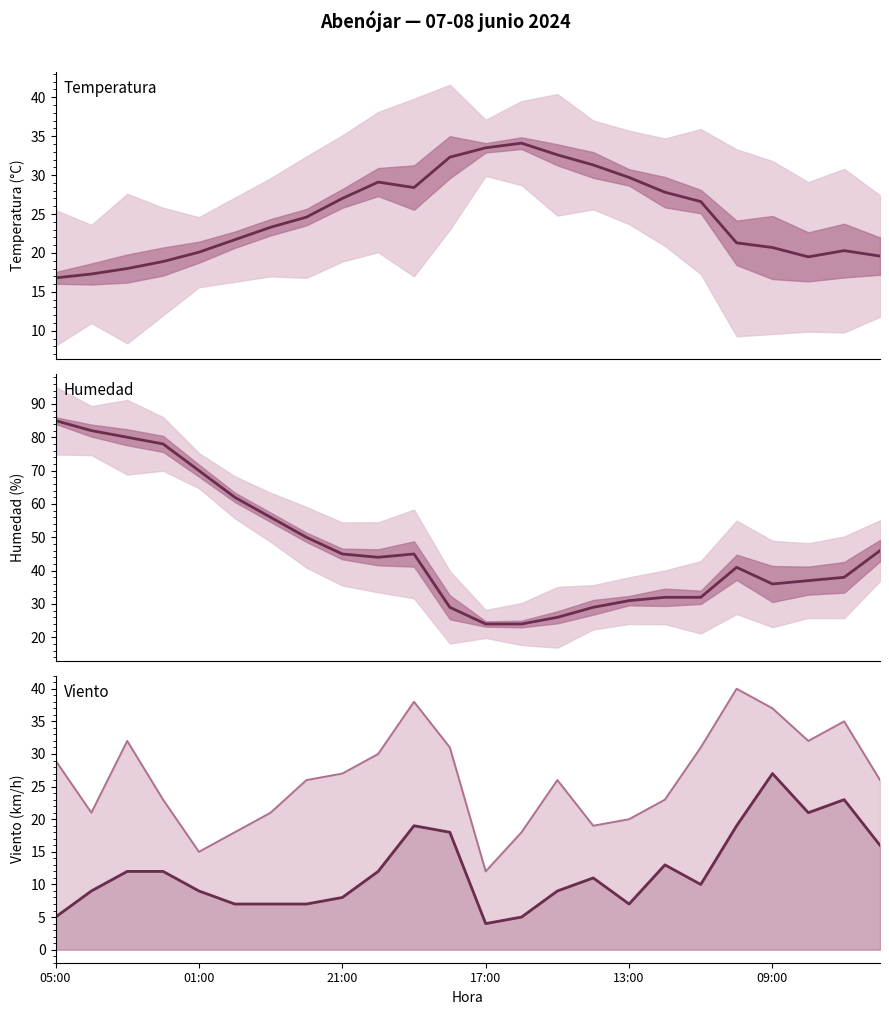

After their last crossing, which series has the higher values: Racha (km/h) or Humedad (%)?

Humedad (%)